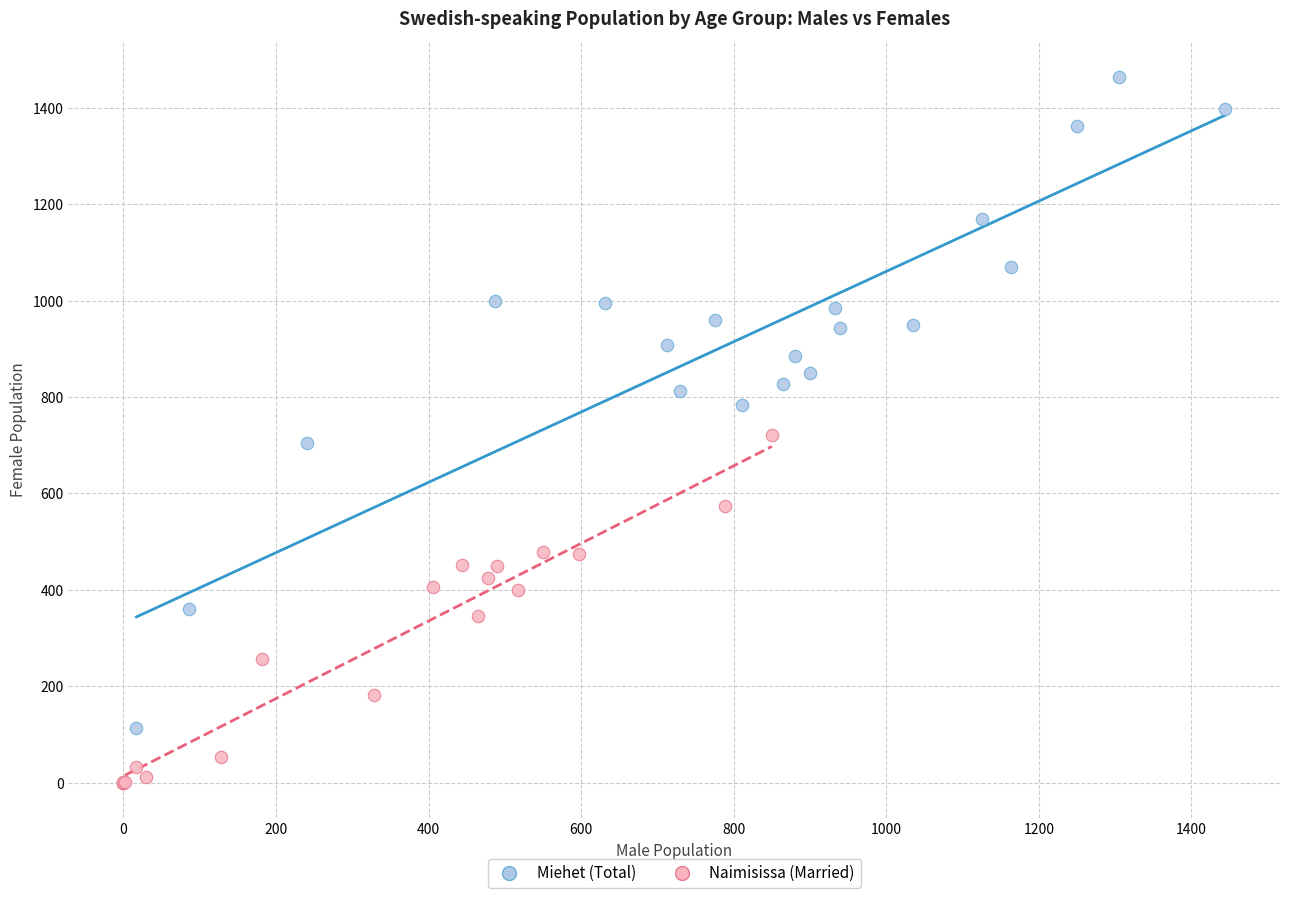

Which series contains the lowest Y value?

Naimisissa (Married)